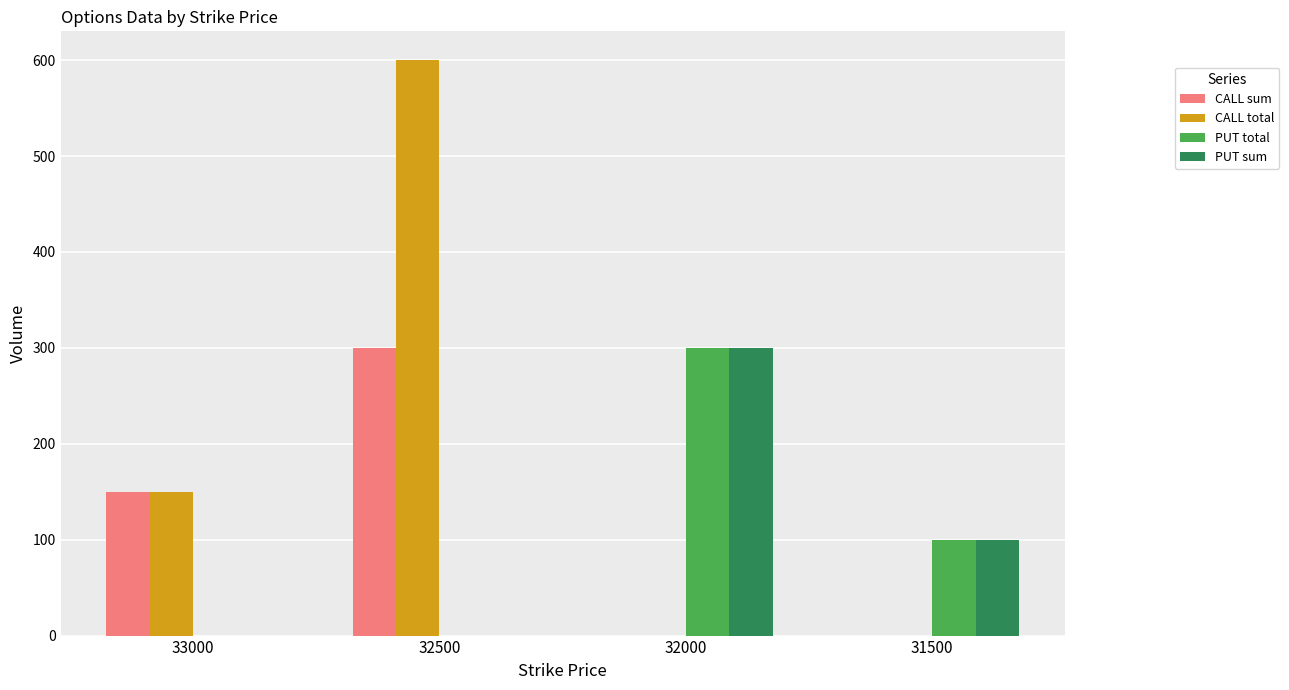

How many CALL total values are between 0 and 600?

4